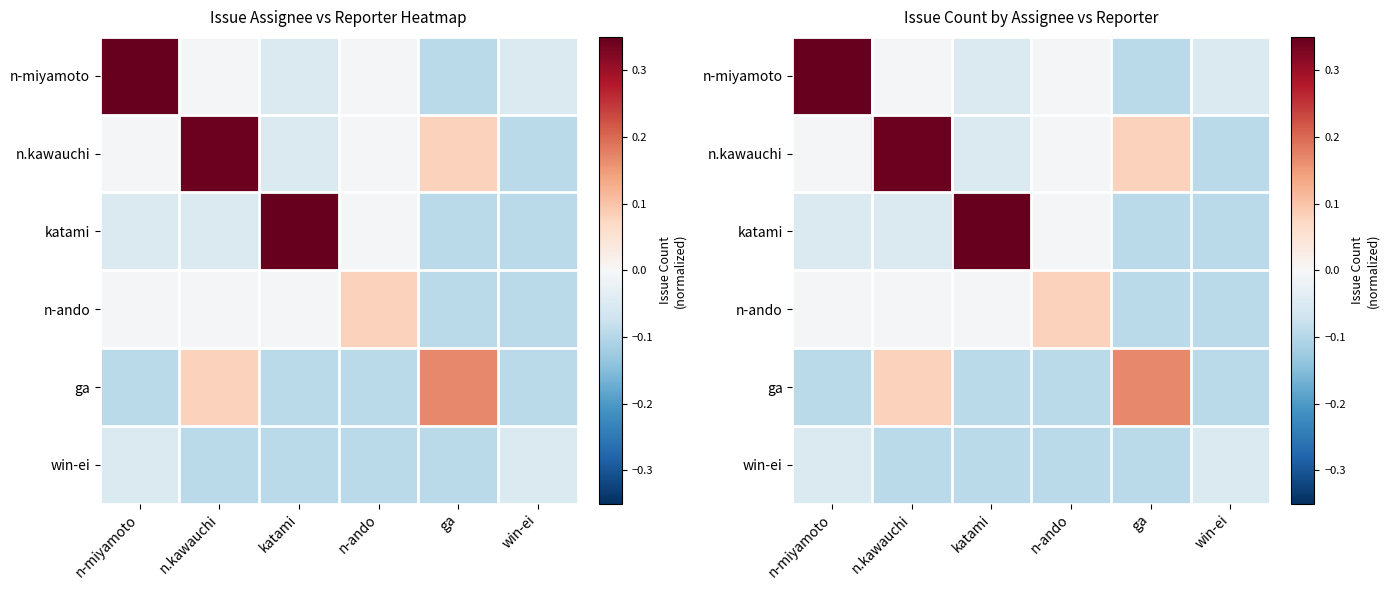

Is it true that n.kawauchi equals -0.0 at n-ando?

True